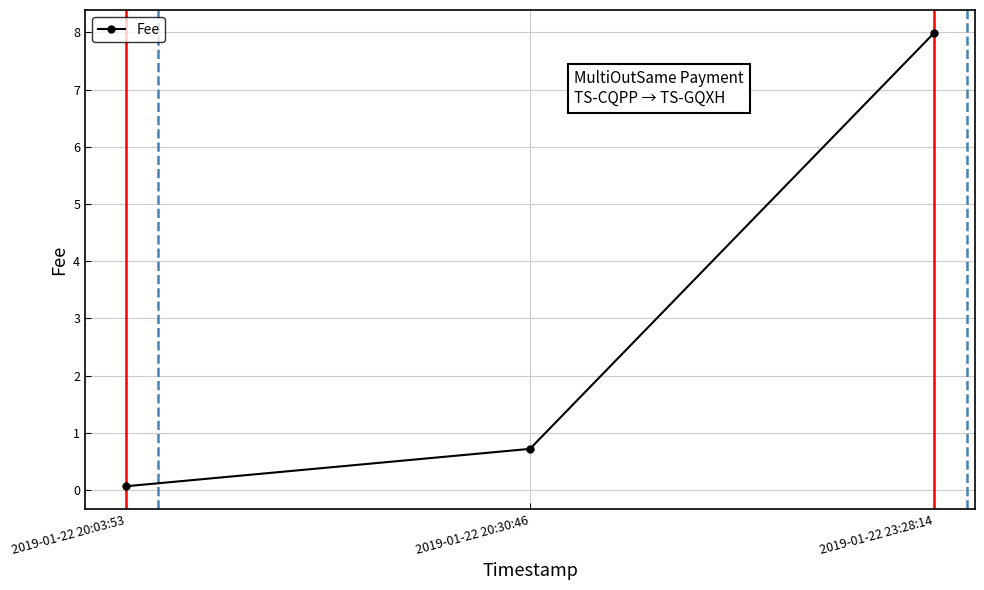

What is the sum of all values?

8.8